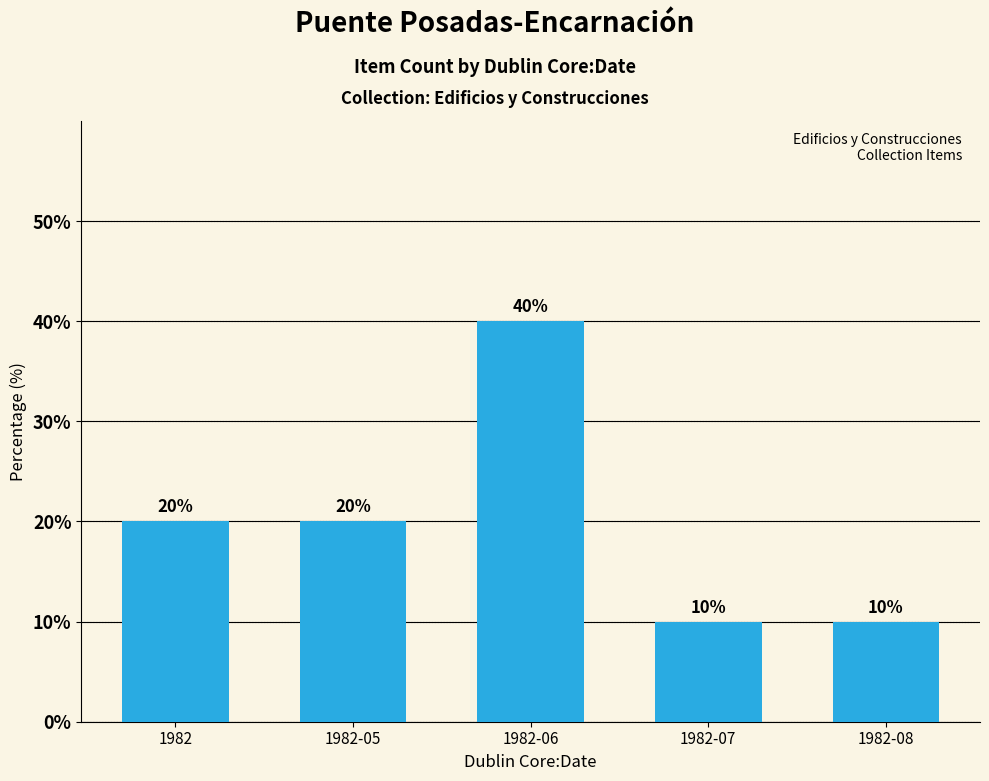

True or false: the data shows 10 at 1982-07.

True